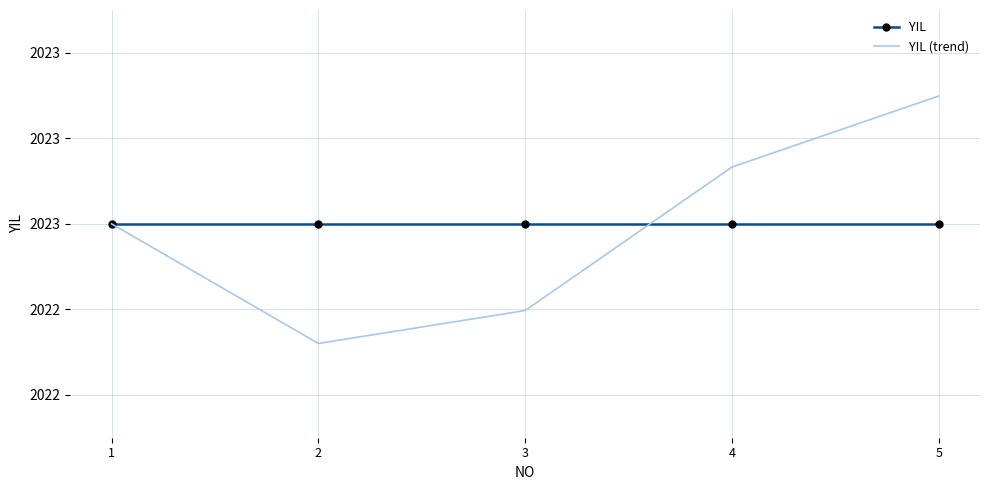

What are all the series names shown in the legend?

YIL, YIL (trend)